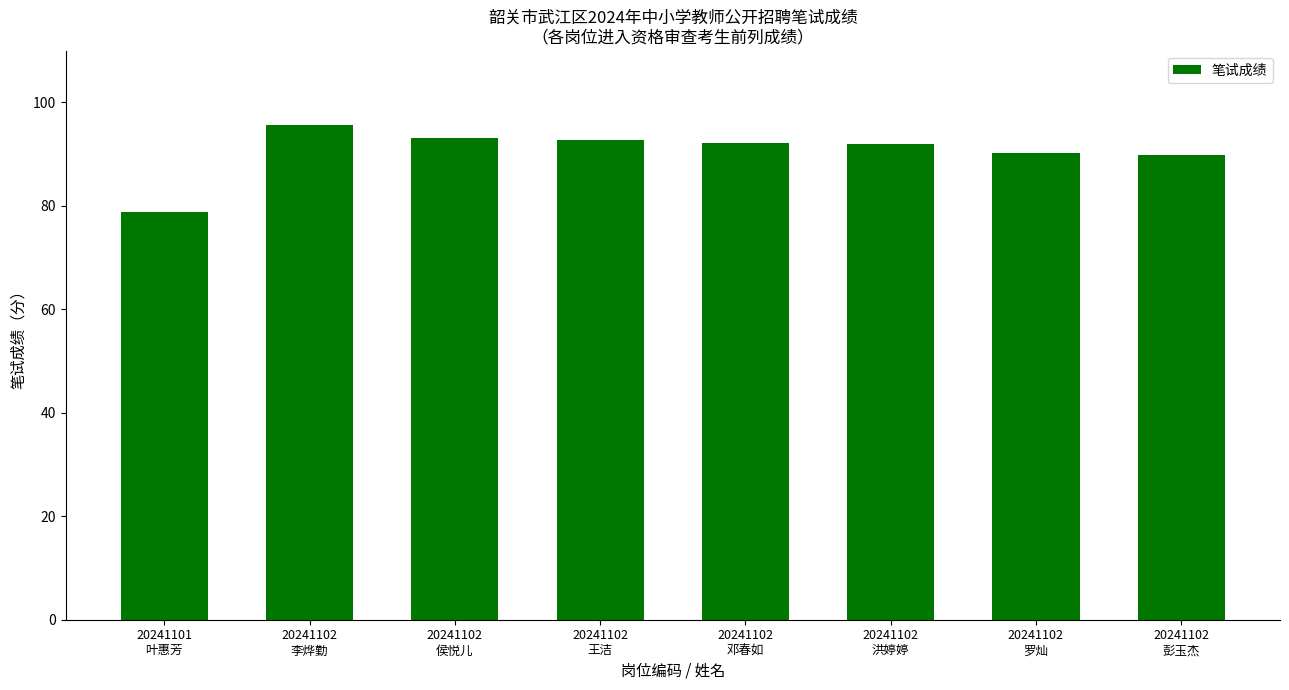

Which label corresponds to the largest value in the chart?

20241102
李烨勤